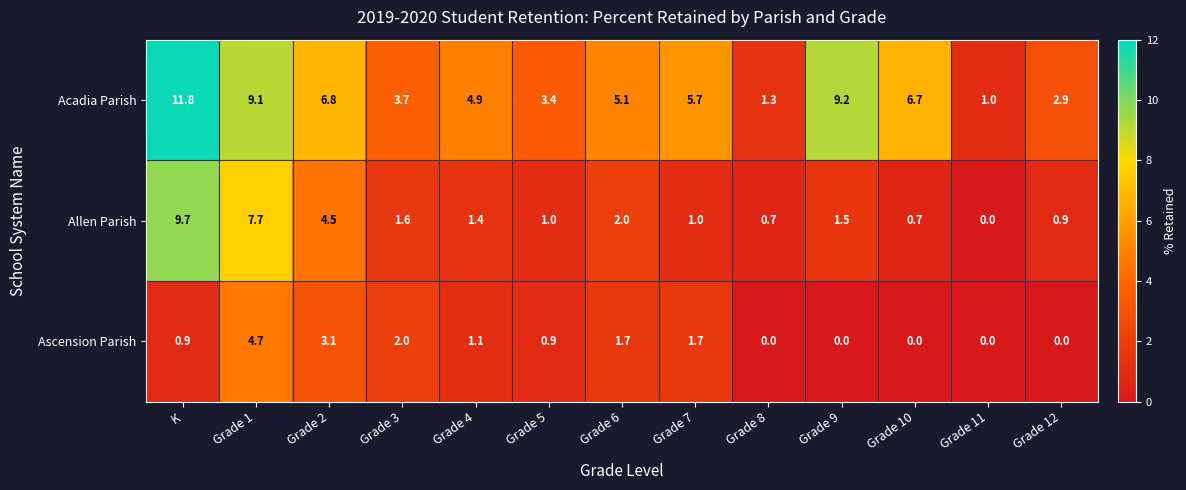

What is the sum of the Ascension Parish values at Grade 5 and Grade 9?

0.9